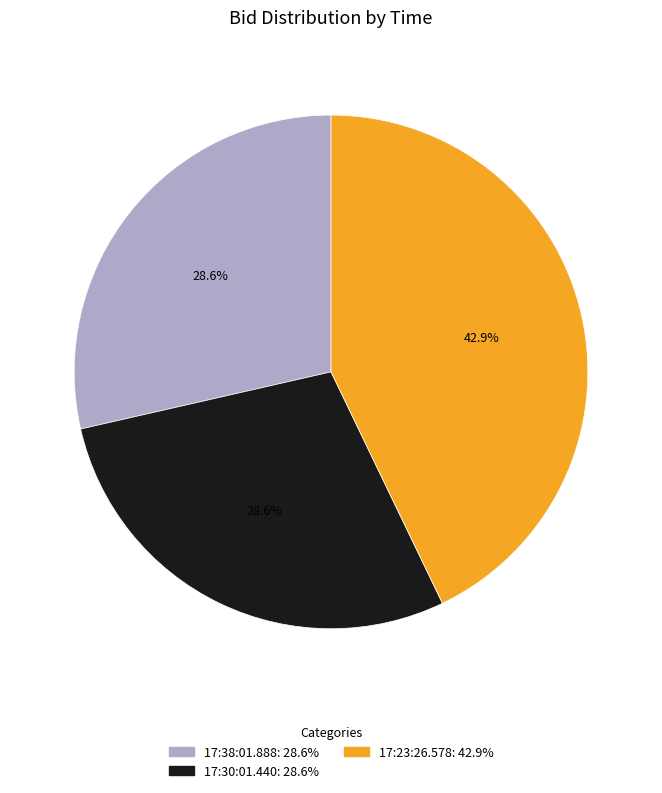

What is the largest slice in the pie chart?

17:23:26.578